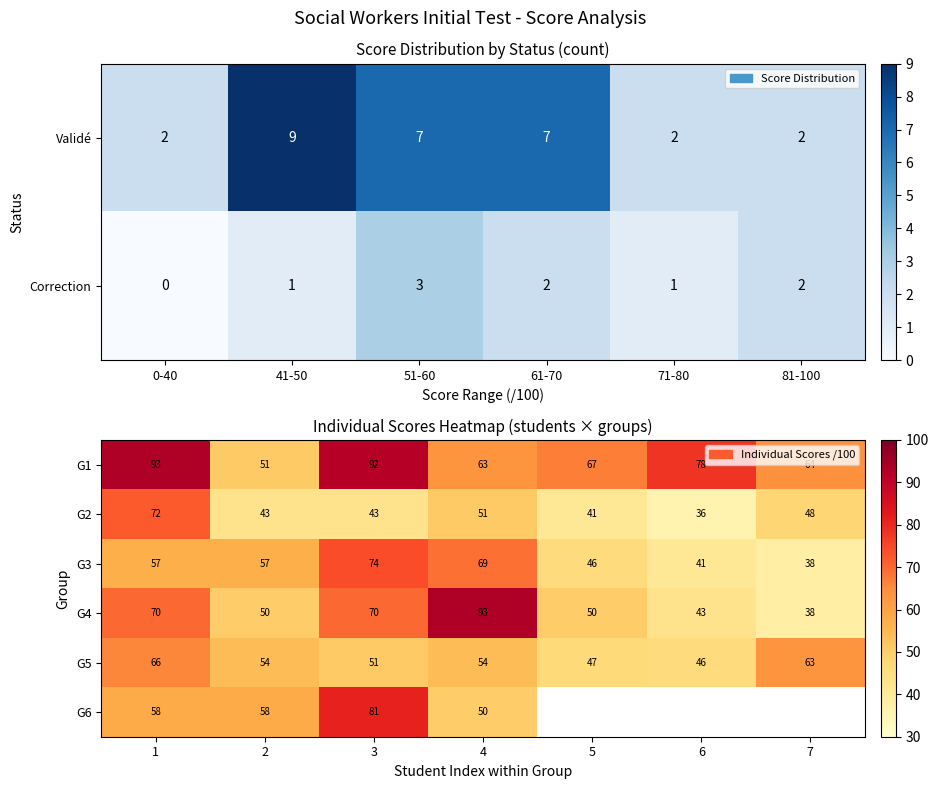

Which category has the highest value in the G2 series?

1